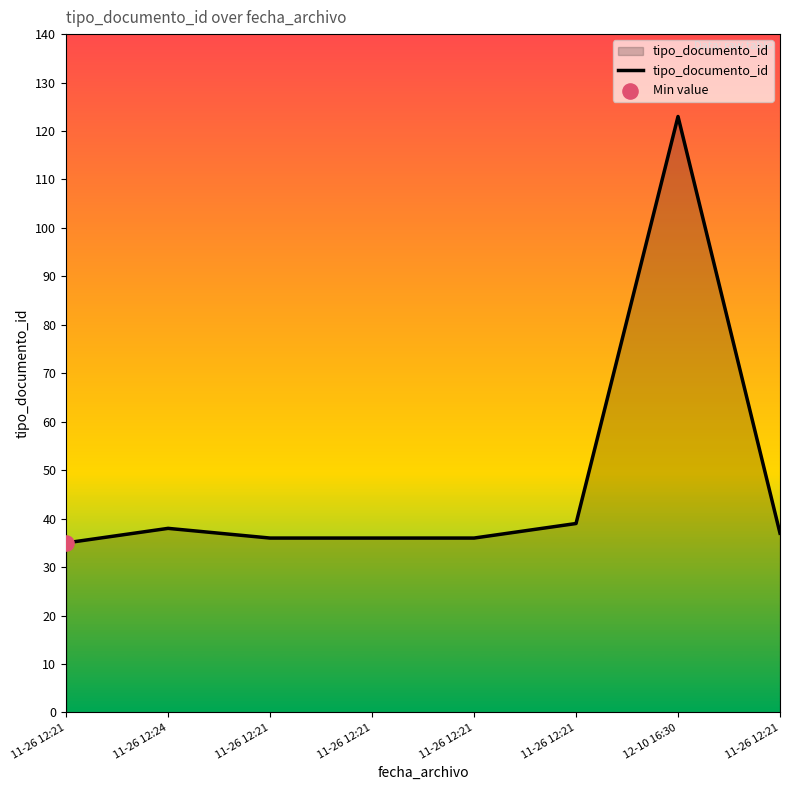

Does the chart have visible grid lines?

No